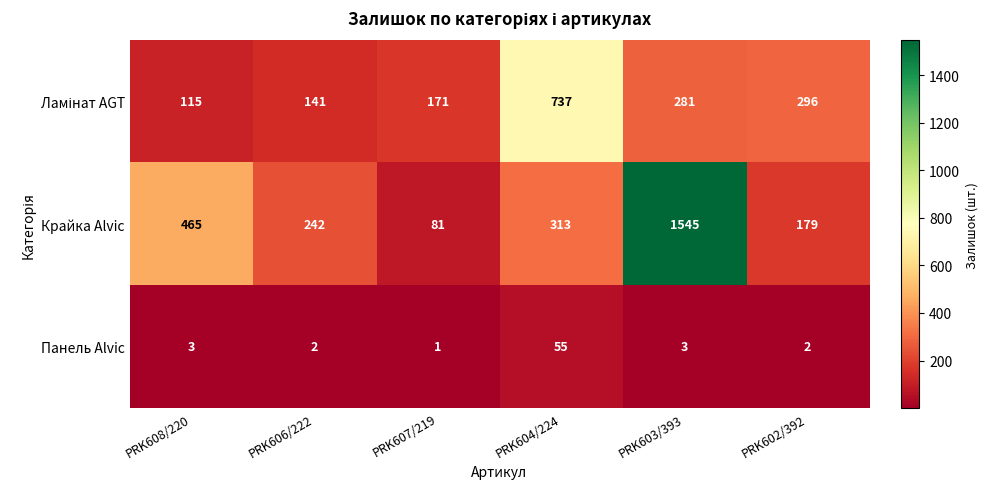

What is the lowest value of the Крайка Alvic series?

81